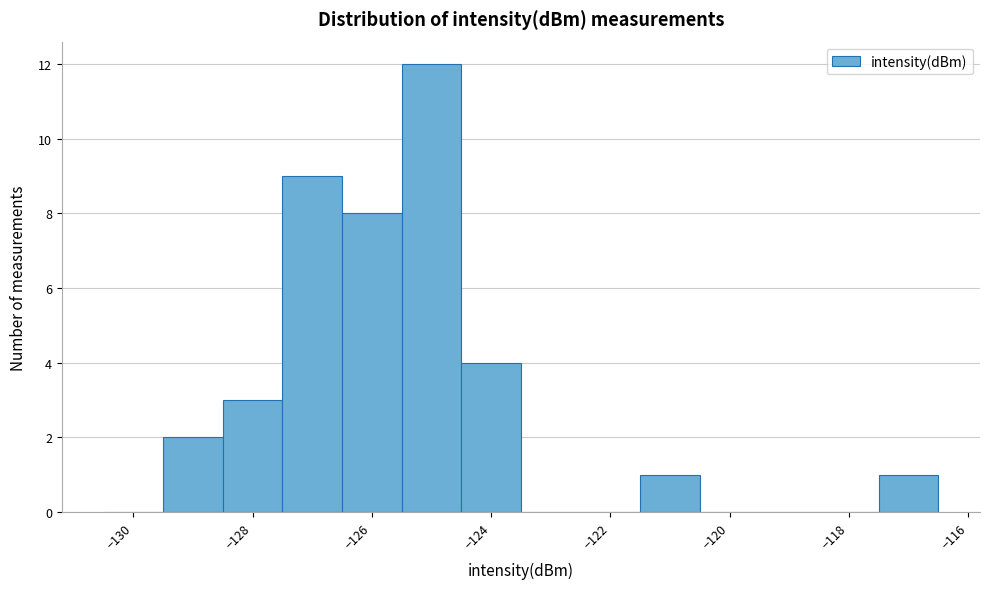

How tall is the bar that spans -125.5 to -124.5 on the x-axis? Neither the bar edges nor the heights are printed on the chart, so give them approximately, as read against the axes.

12